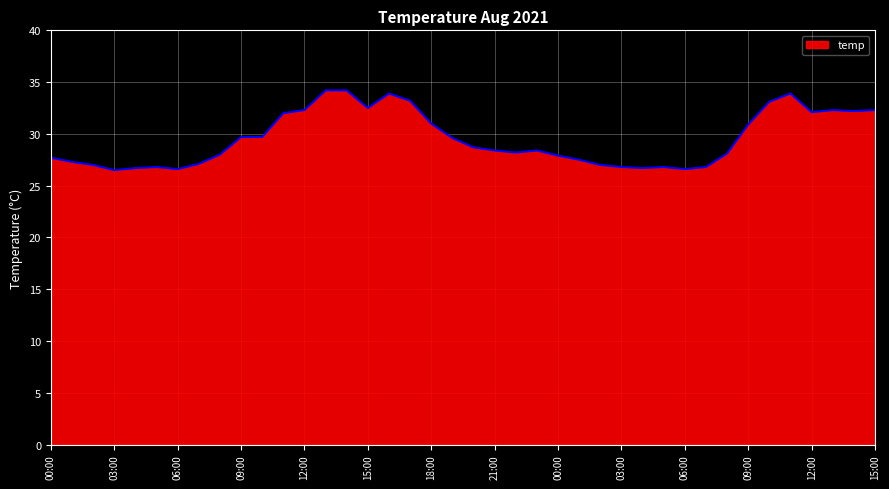

What is the maximum value shown in the chart?

34.2